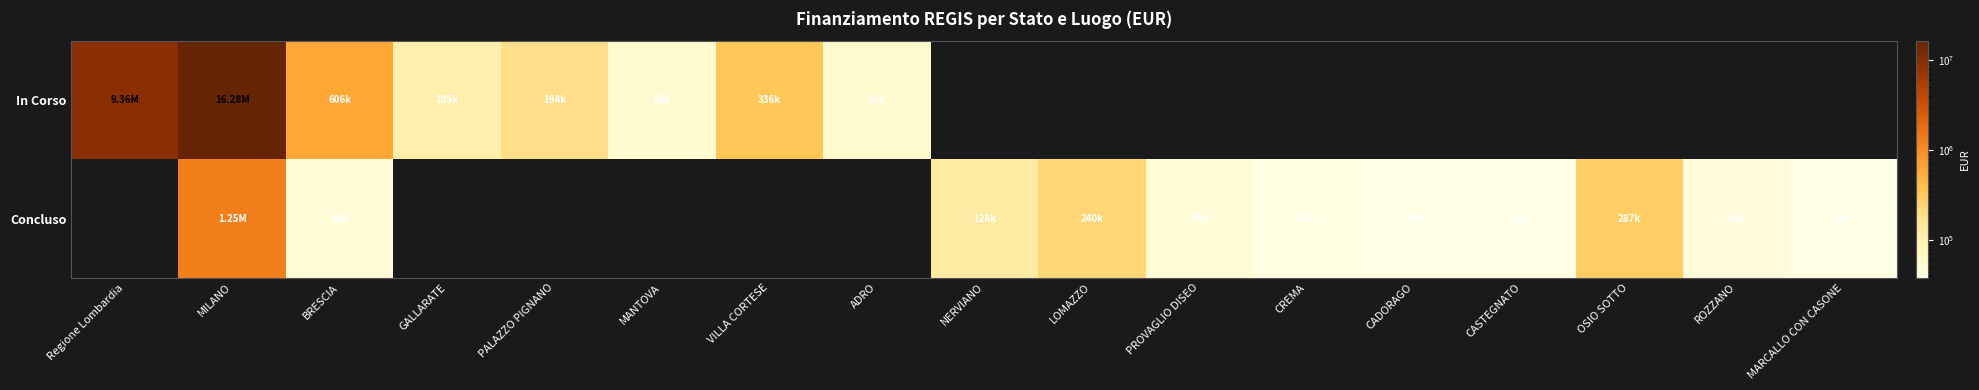

Which has a higher value, PROVAGLIO DISEO or VILLA CORTESE?

VILLA CORTESE